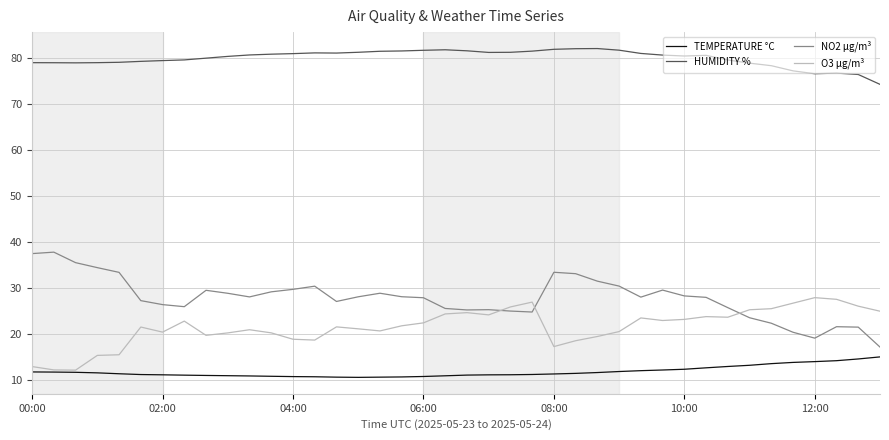

Rank the series by their maximum value, from lowest to highest.

TEMPERATURE °C, O3 µg/m³, NO2 µg/m³, HUMIDITY %